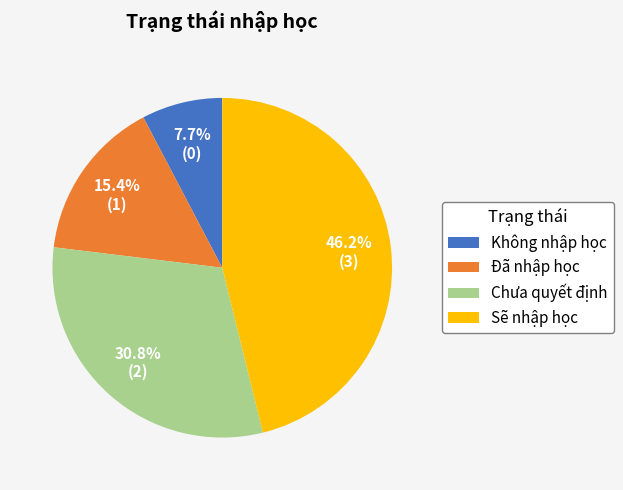

Do Chưa quyết định and Không nhập học together represent more than half of the pie?

No